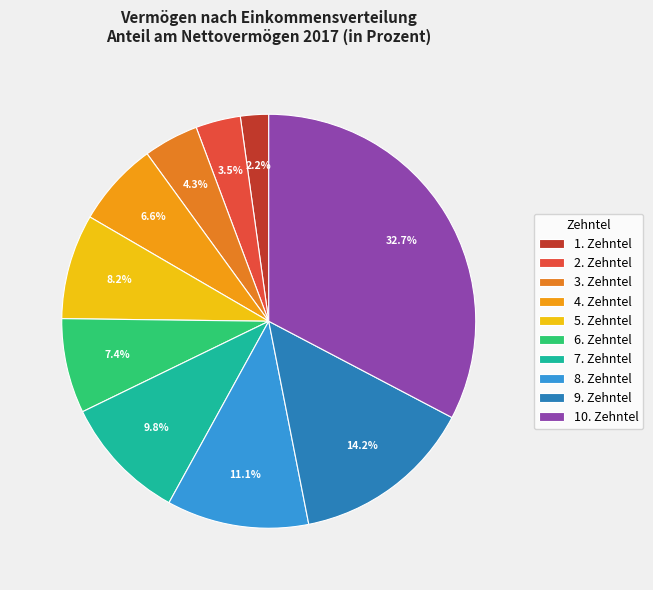

How many slices are in this pie chart?

10